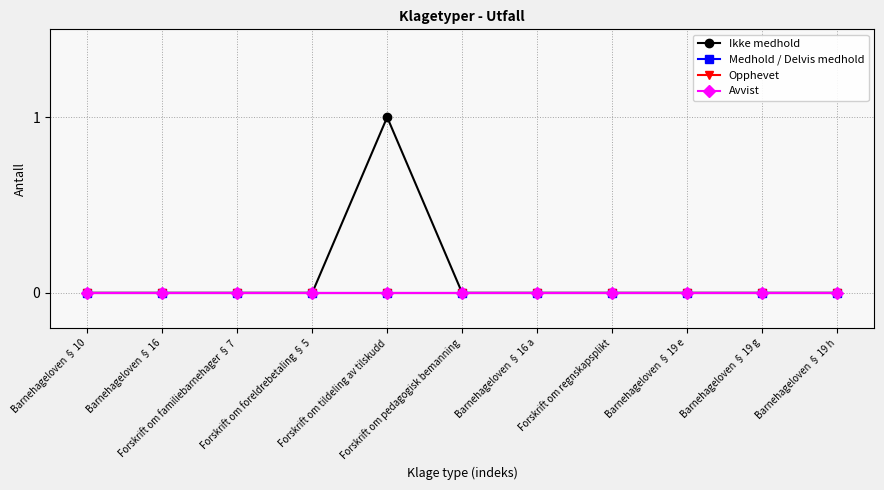

How many interior local peaks does the Ikke medhold series have?

1